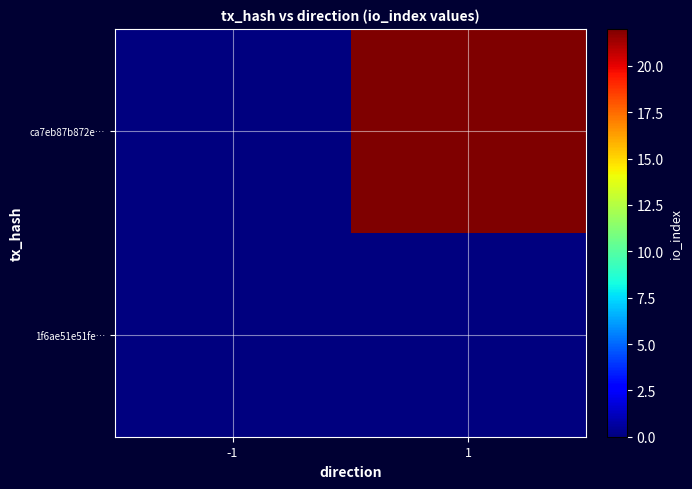

Which series has the largest range (max minus min)?

ca7eb87b872e…